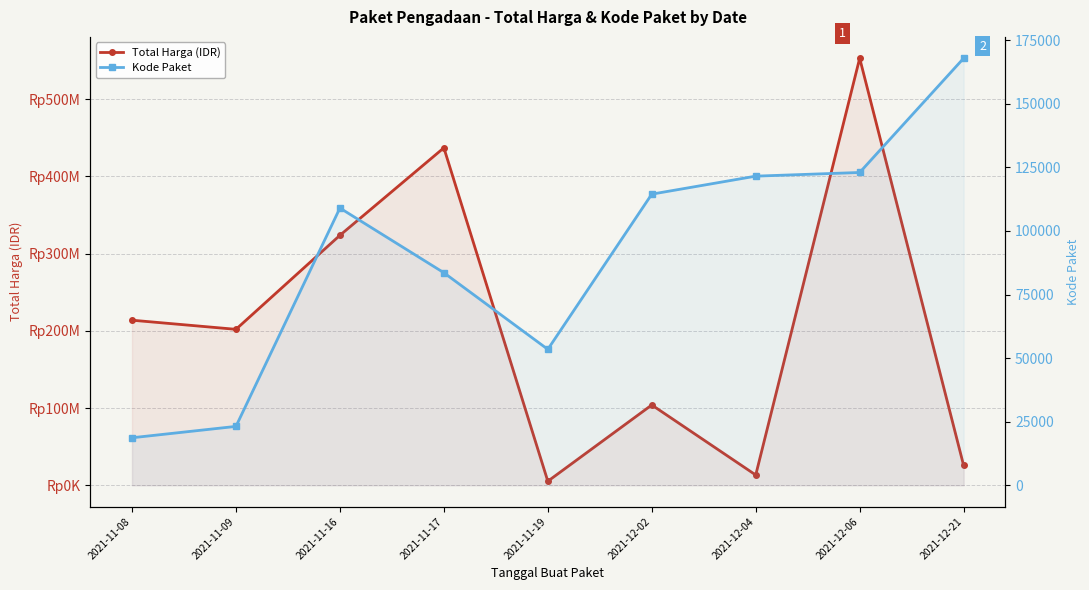

At which category is the sum across all series the highest?

2021-12-06